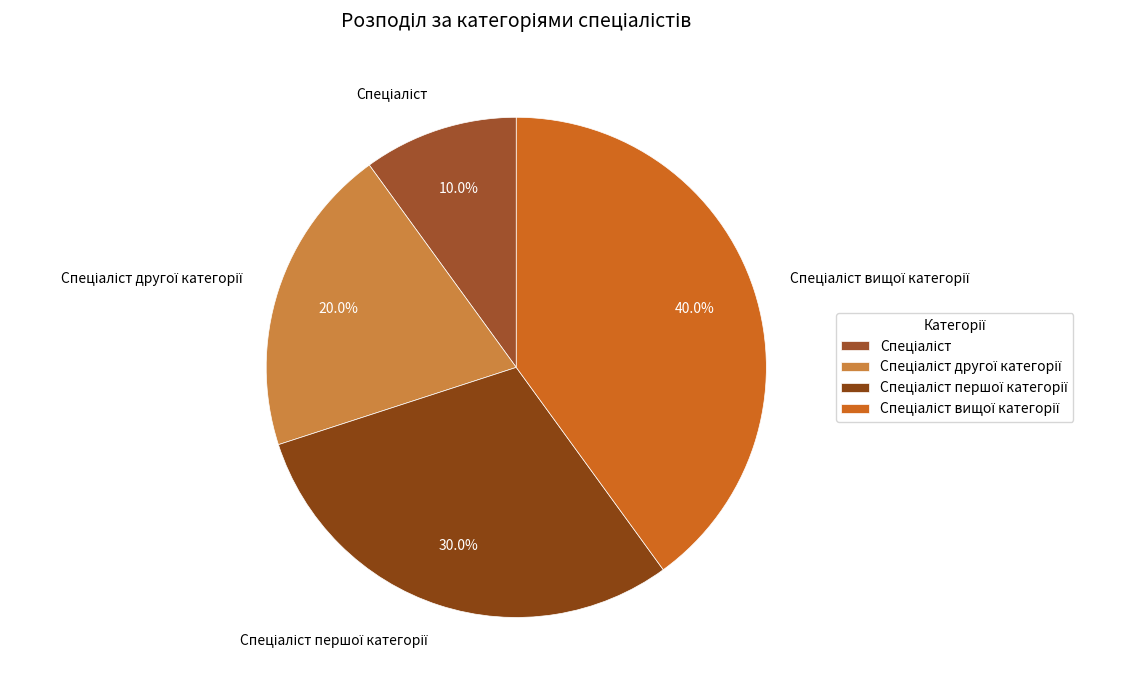

Is there a majority slice in this chart?

No